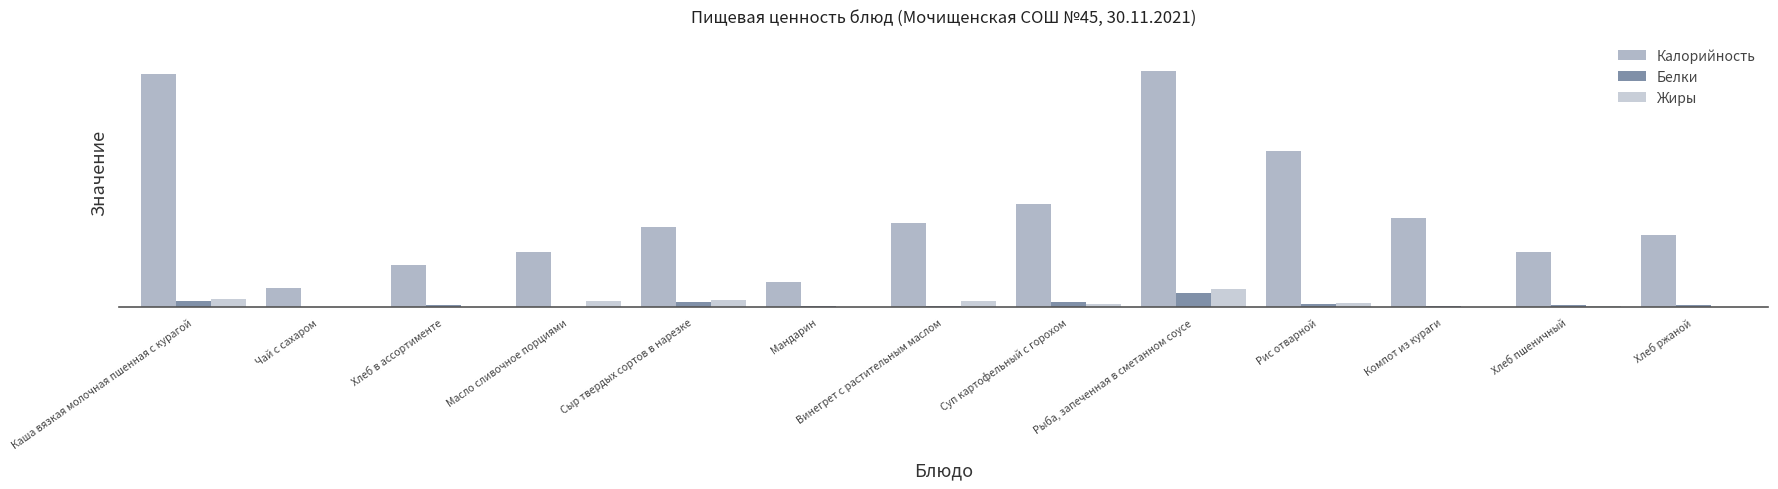

Between Мандарин and Чай с сахаром, which is larger?

Мандарин